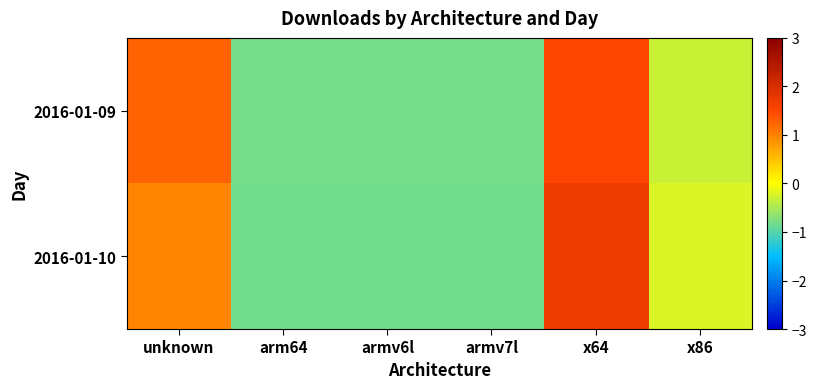

Which category has the highest value across all series?

x64